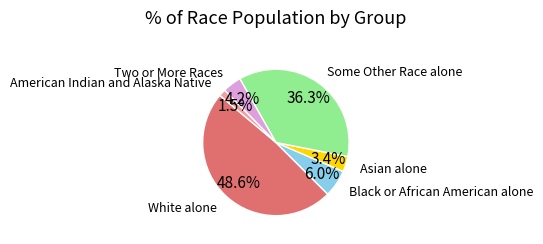

Is there any slice that represents more than half of the pie?

No